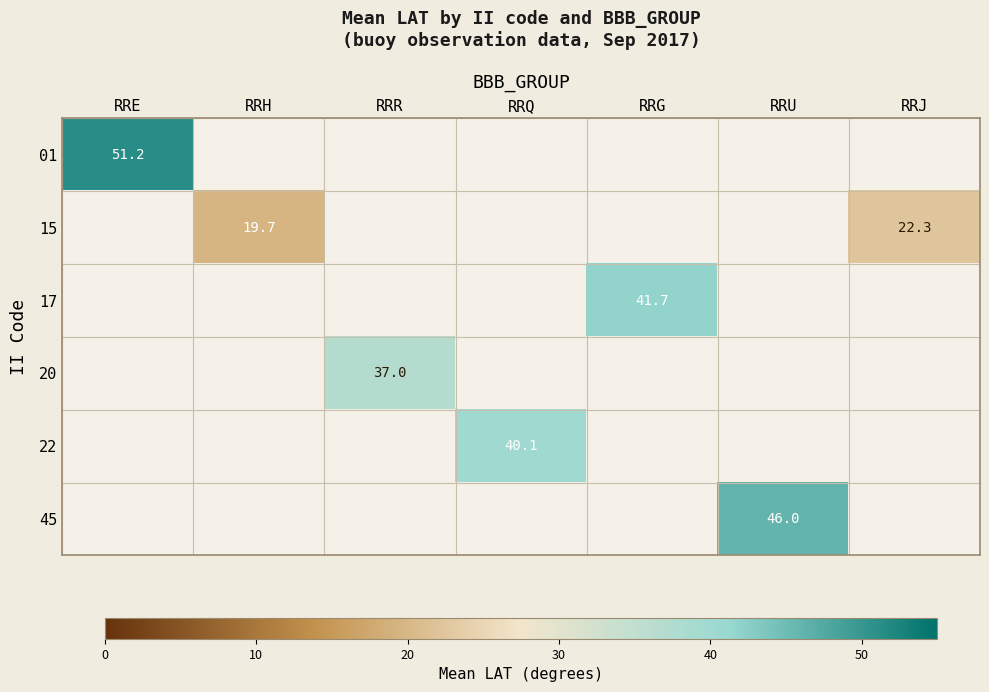

The value of 01 at RRE is 51.2. True or false?

True